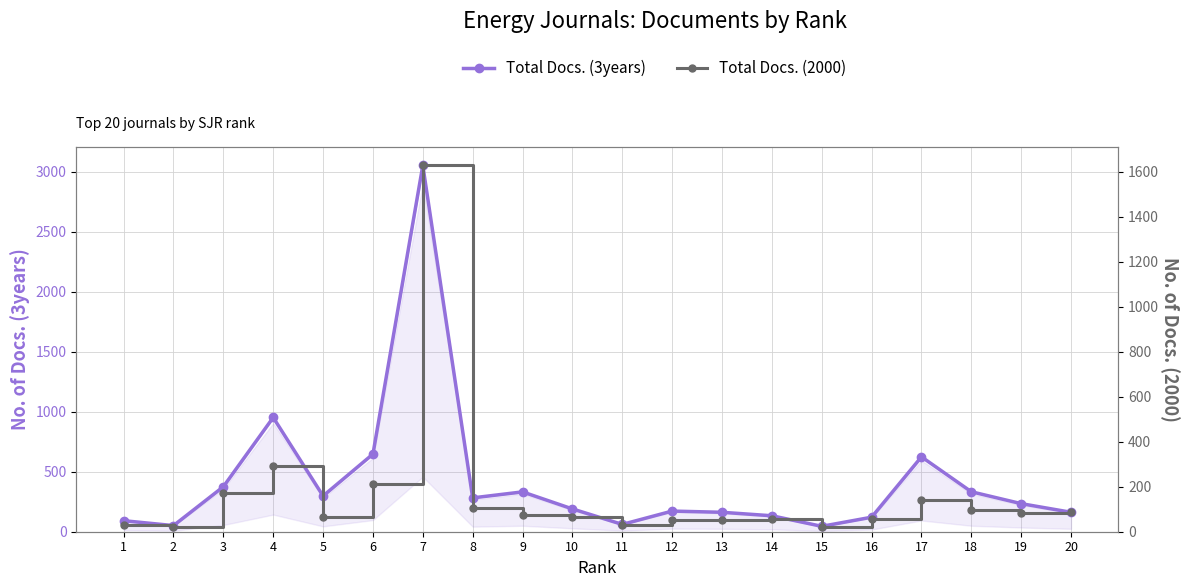

Reading left to right, list all the values displayed in this chart.

Total Docs. (3years): 92	51	375	952	298	647	3052	282	332	190	61	172	162	133	45	121	624	333	234	162
Total Docs. (2000): 29	19	173	290	66	213	1629	106	76	66	28	52	50	58	19	58	140	97	83	87